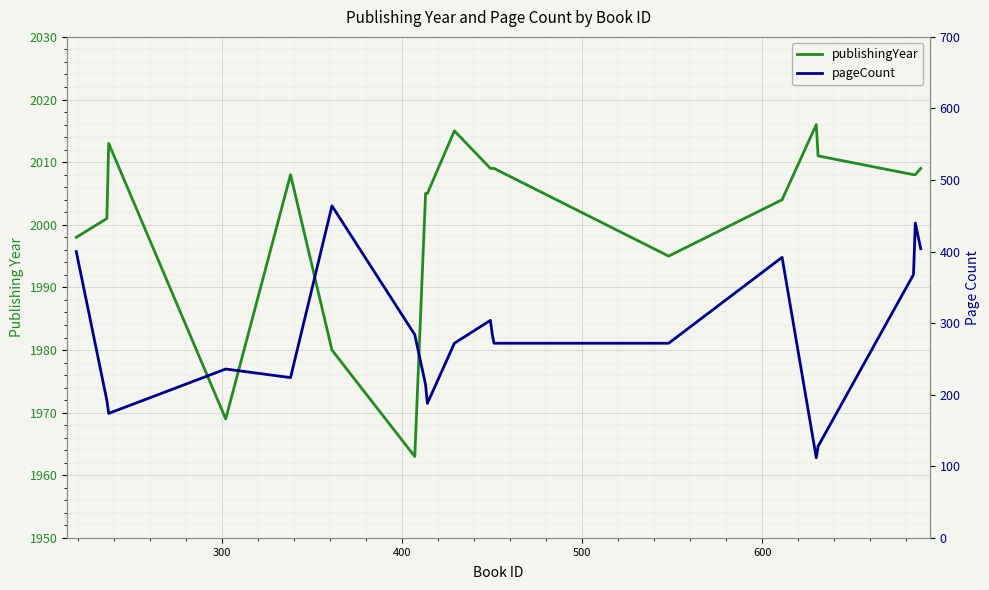

Which series has the widest spread of values?

pageCount